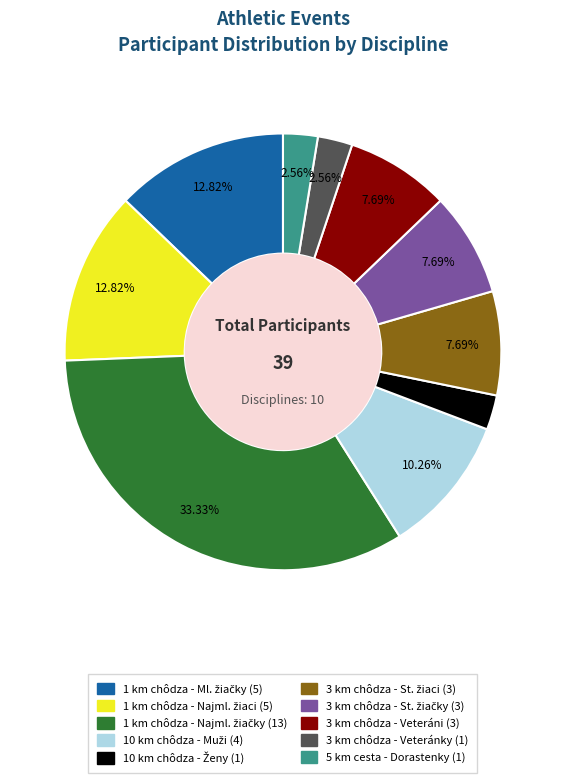

Is there a majority slice in this chart?

No